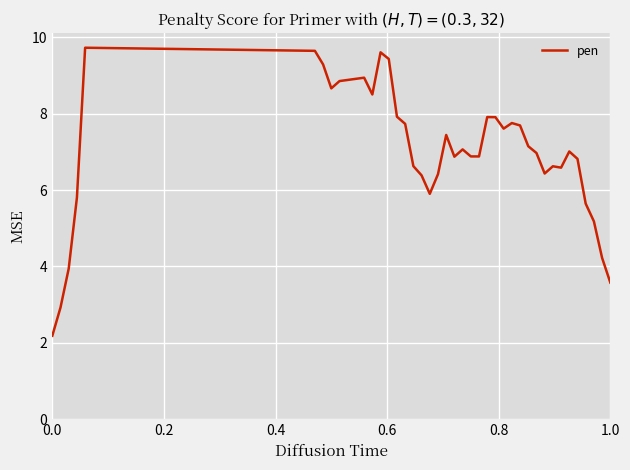

What is the greatest value displayed?

9.7